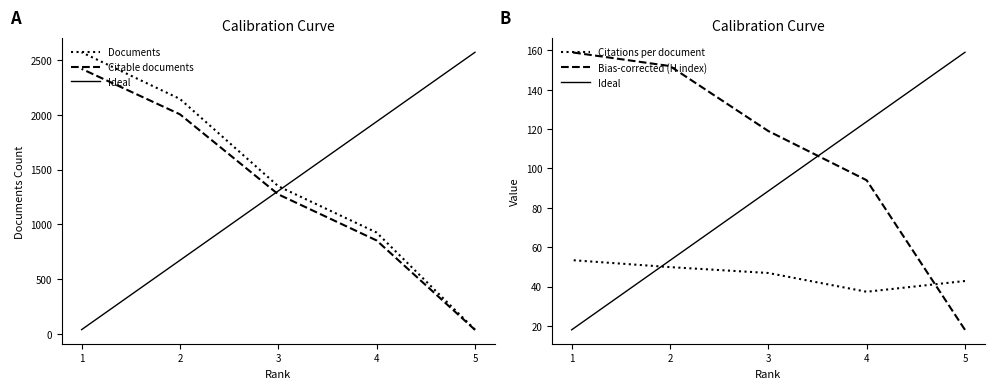

What is the highest value of the Citations per document series?

53.4